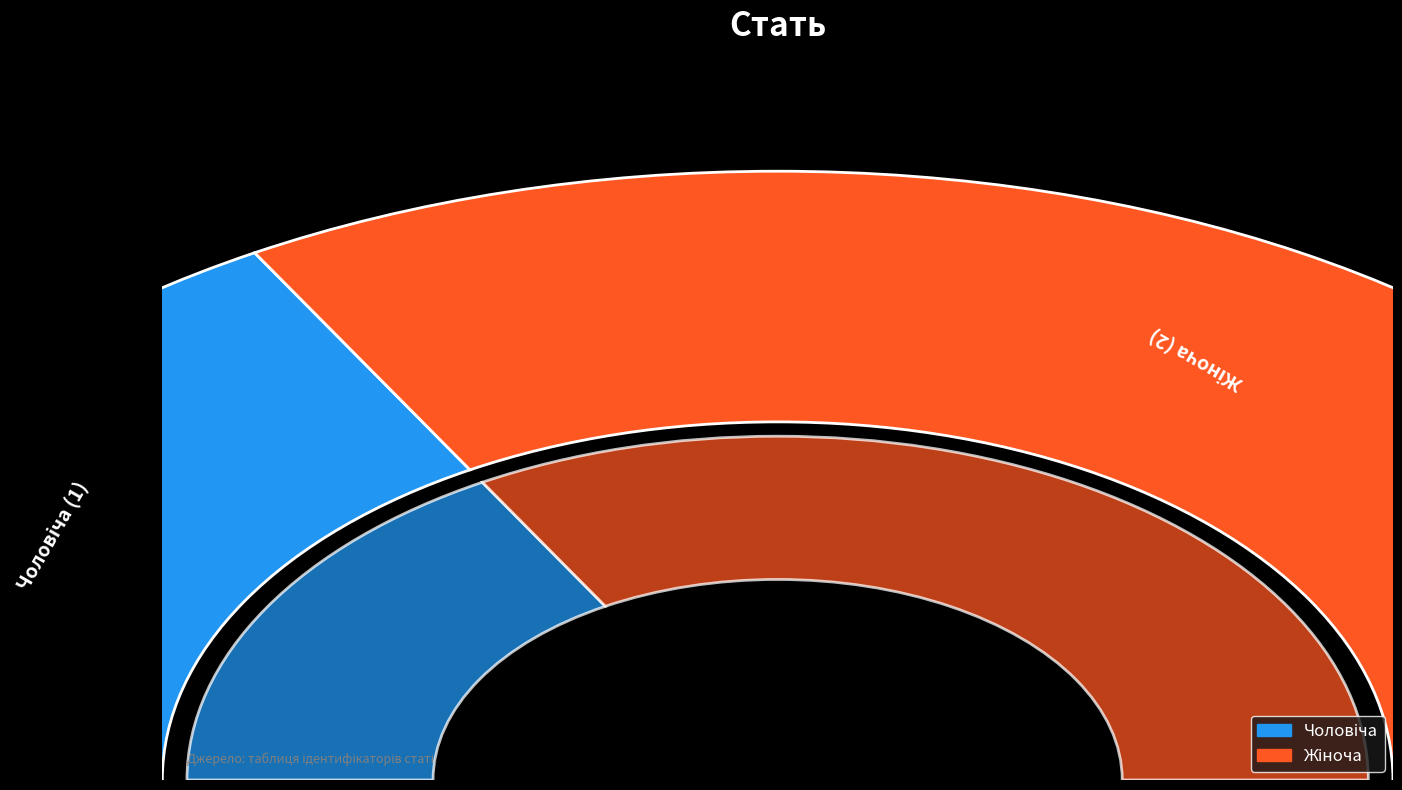

What is the ratio of the value at Чоловіча to the value at Жіноча?

0.5